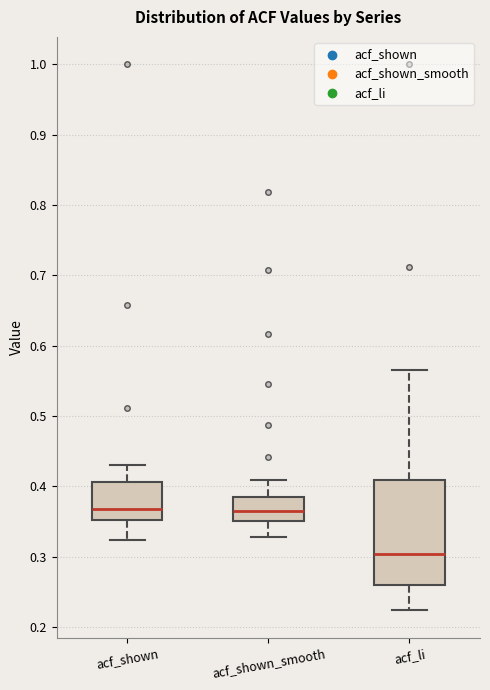

Where does the median line of the box for acf_shown_smooth sit on the y-axis? The values are not printed on the chart, so give them approximately, as read against the axis.

0.37